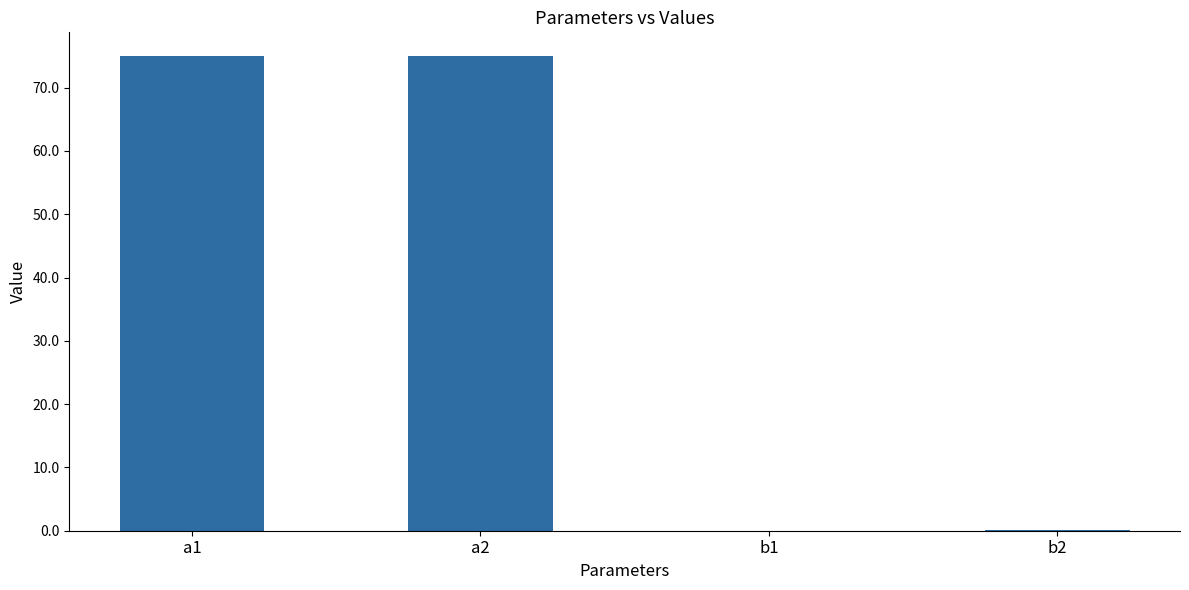

What is the difference between the values at a1 and b1?

75.0